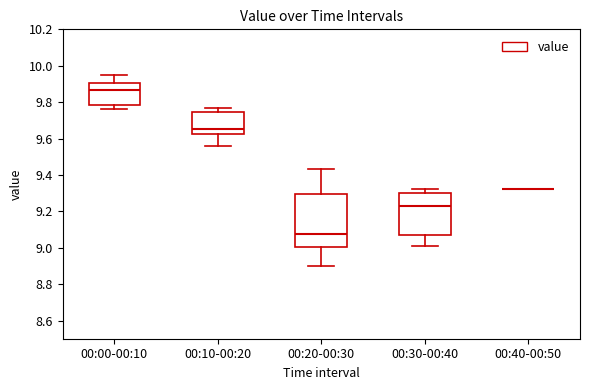

Comparing the boxes themselves (not the whiskers), which one is the tallest?

00:20-00:30